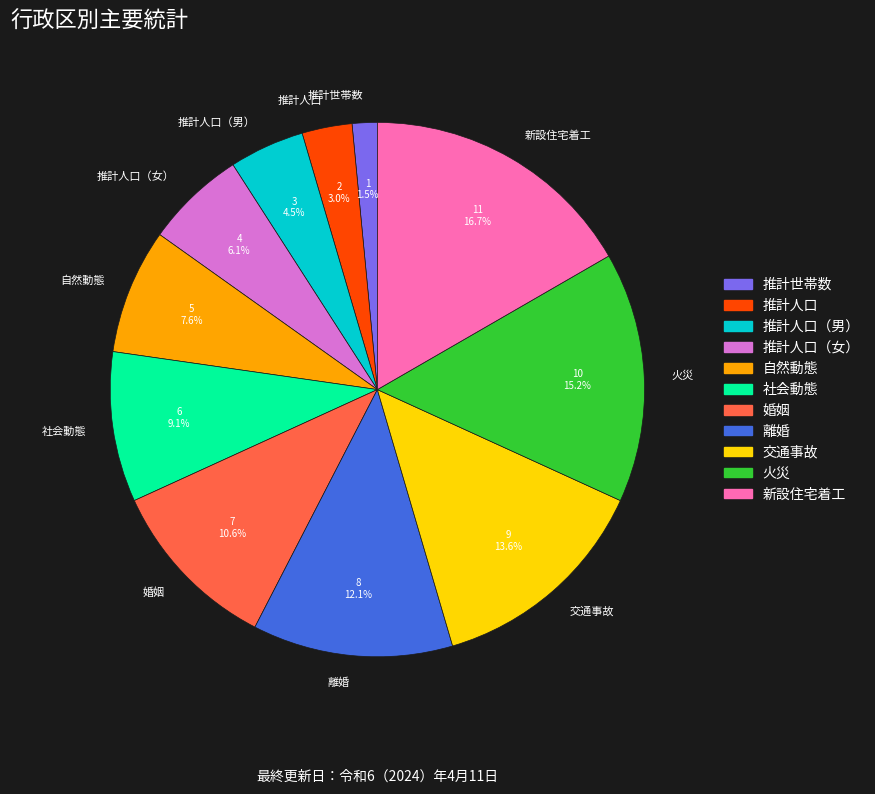

Is there a majority slice in this chart?

No